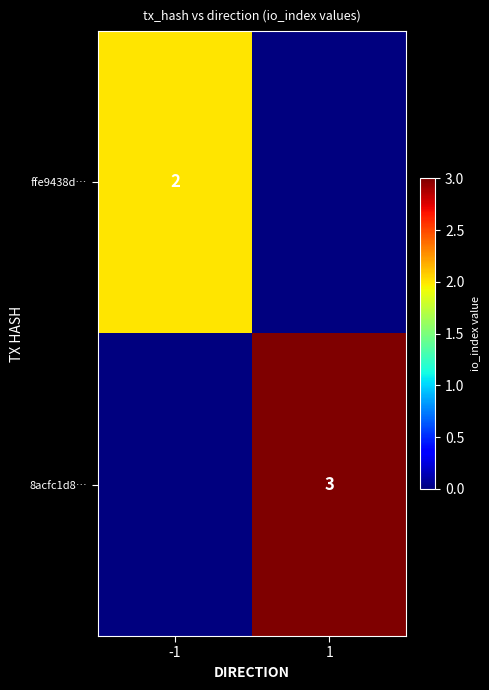

The 8acfc1d8… series shows 1 at 1. True or false?

False